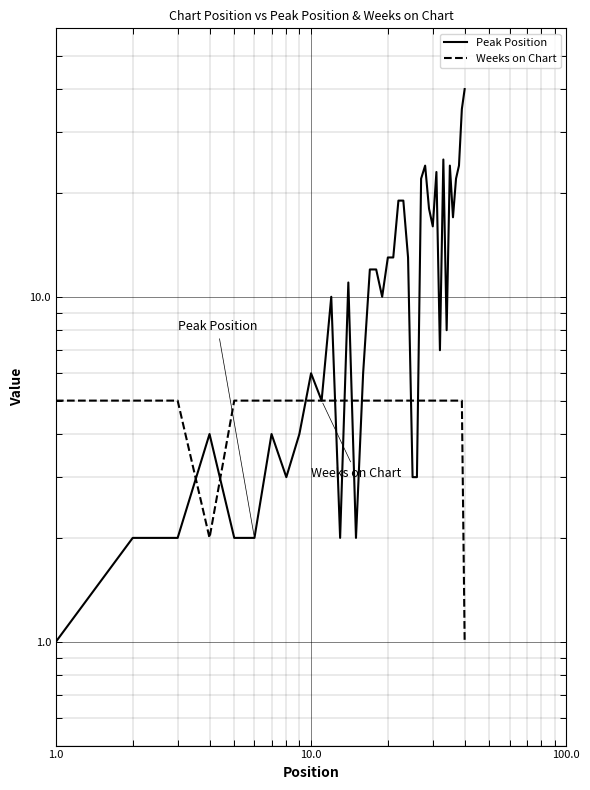

At how many categories does at least one series exceed 16?

13